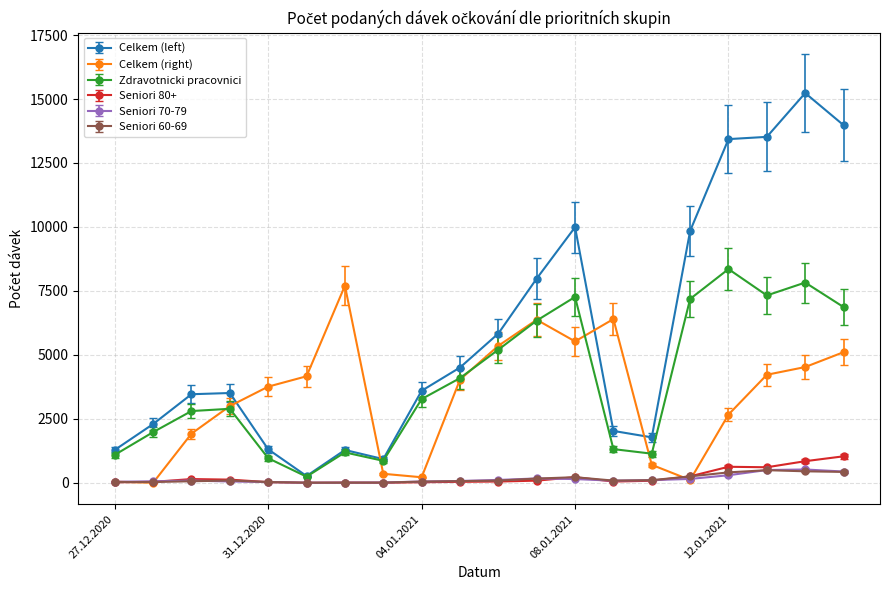

What is the maximum value shown in the chart?

15233